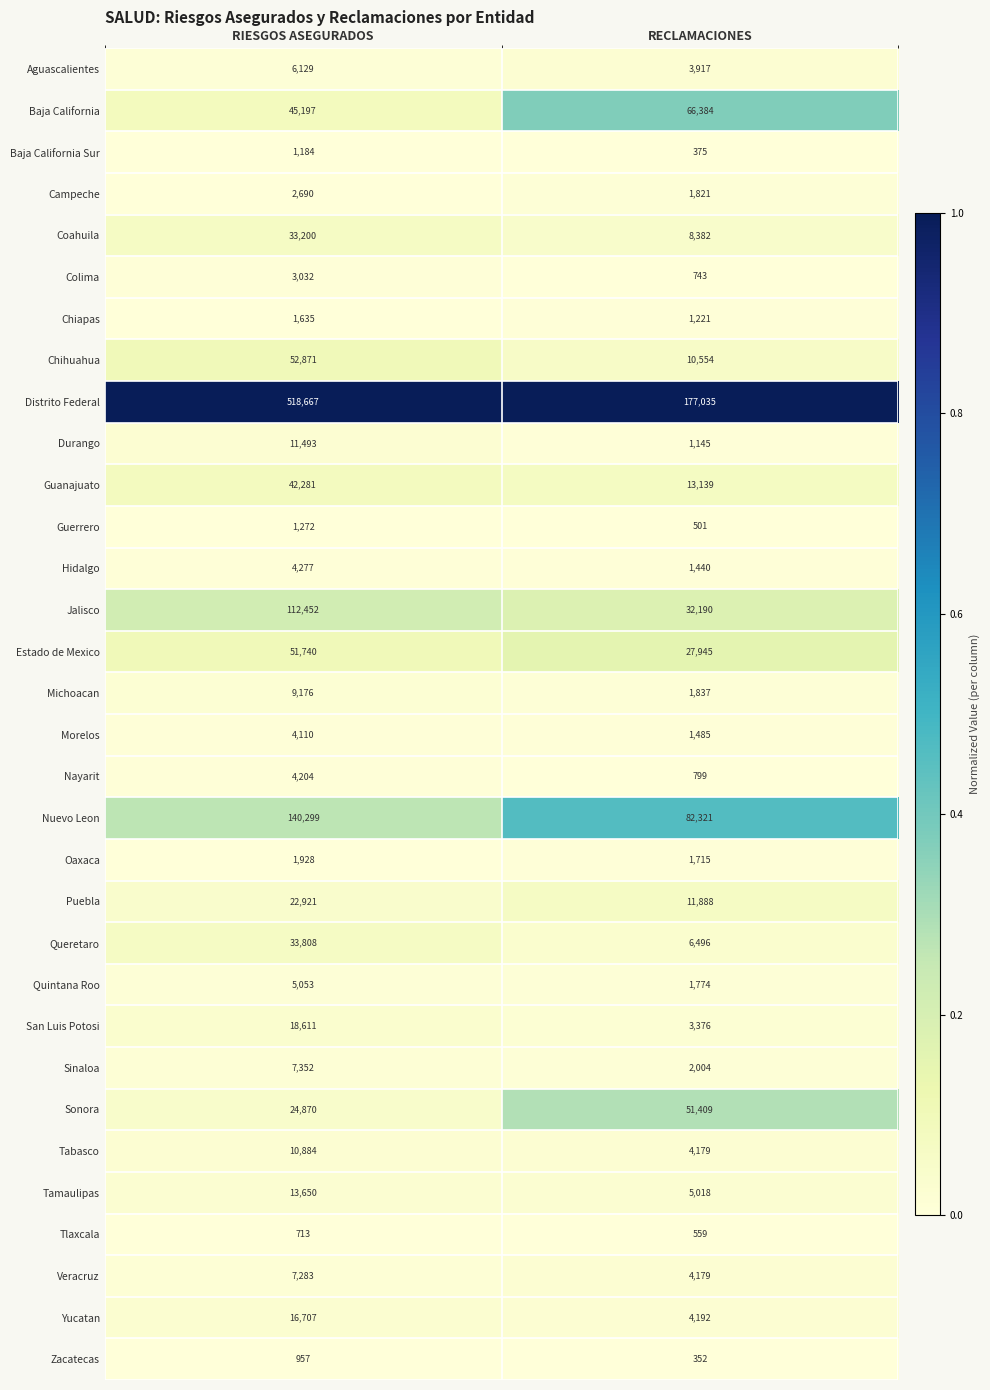

Between RIESGOS ASEGURADOS and RECLAMACIONES, which series saw the biggest shift?

Distrito Federal